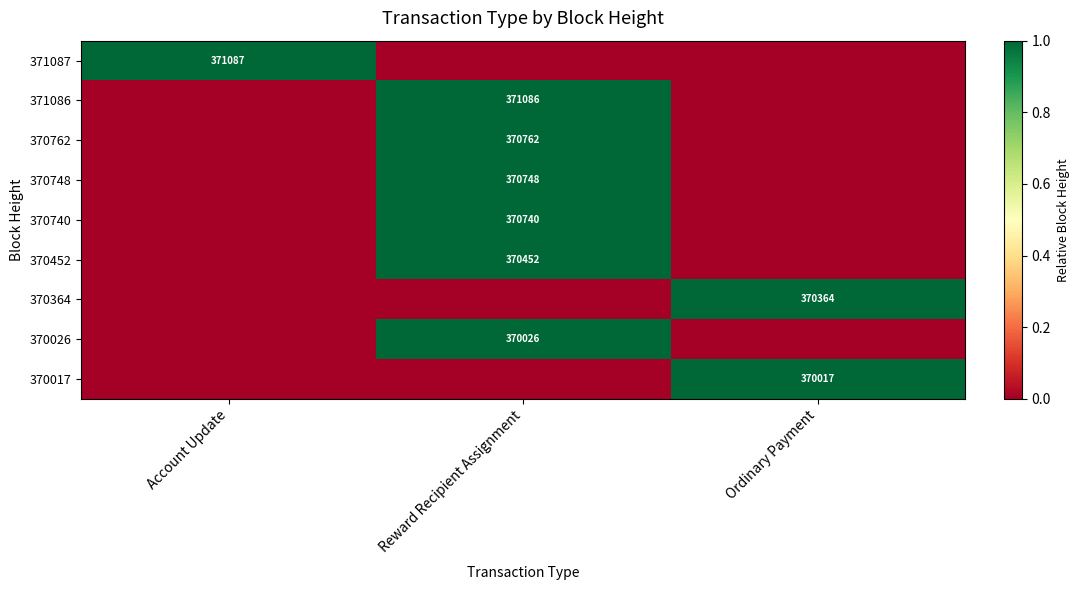

How many distinct data groups are displayed?

9